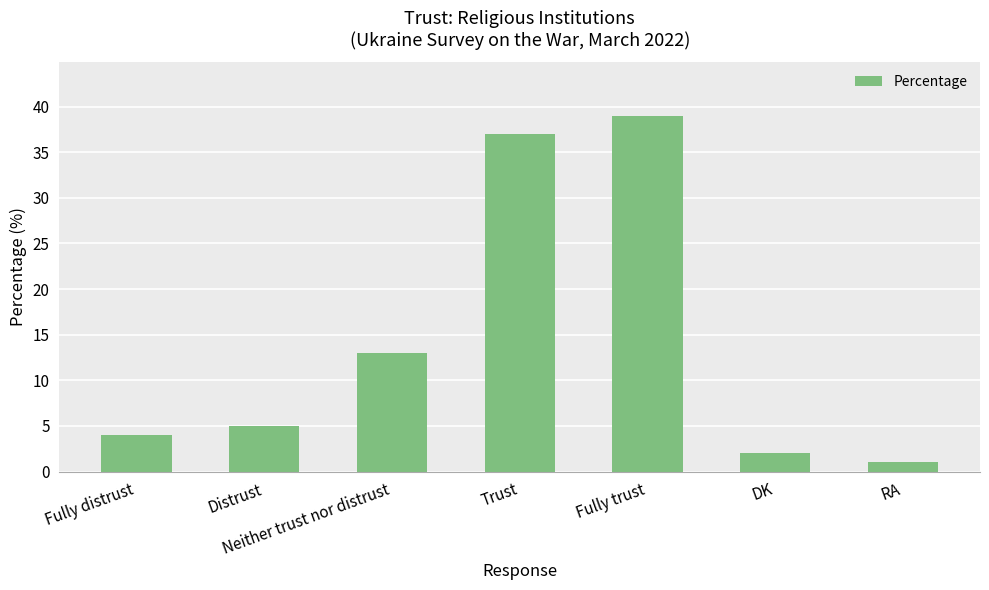

Reading left to right, transcribe all the data shown in this chart.

Fully distrust=4	Distrust=5	Neither trust nor distrust=13	Trust=37	Fully trust=39	DK=2	RA=1